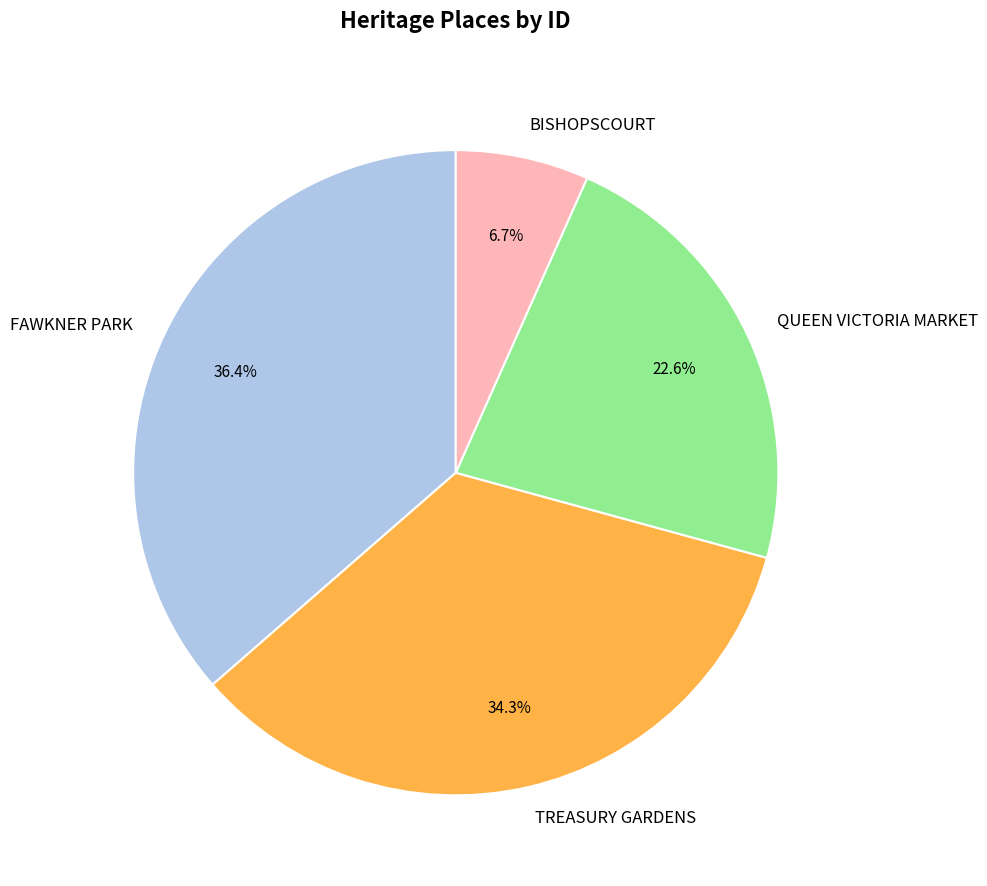

Does any single category account for the majority?

No